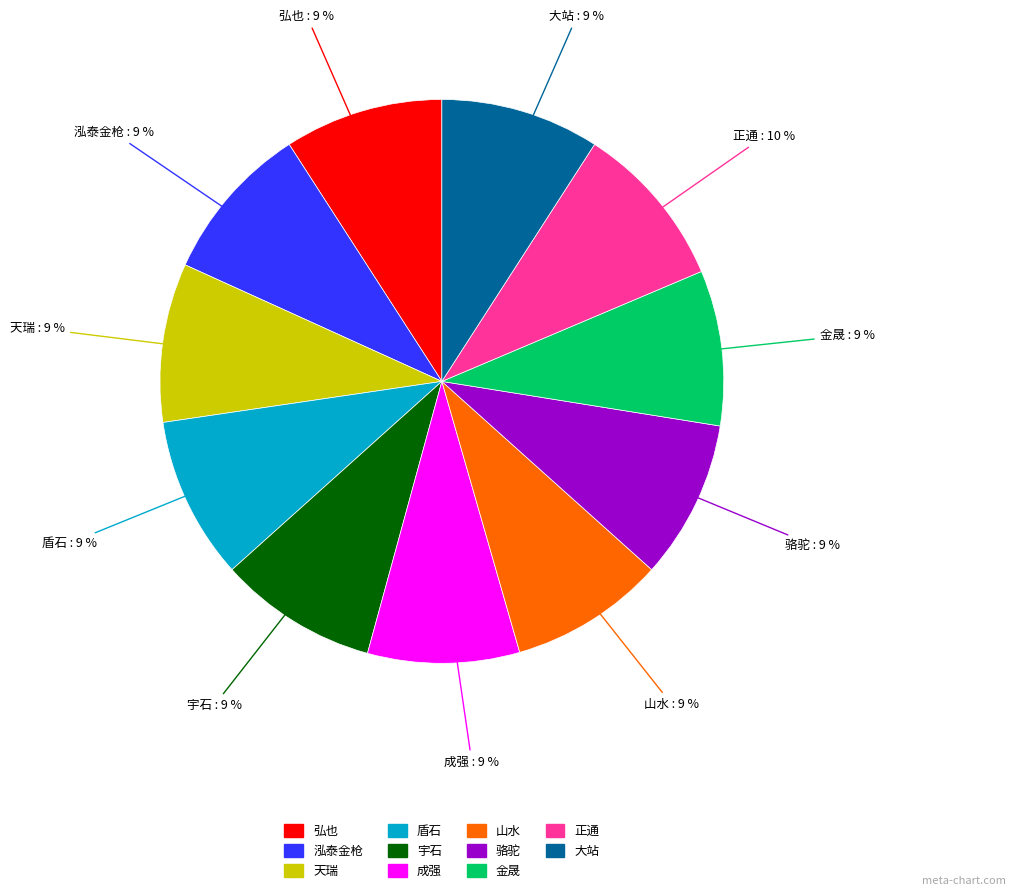

To the nearest percent, what is the difference between the largest and smallest slice percentages?

1%